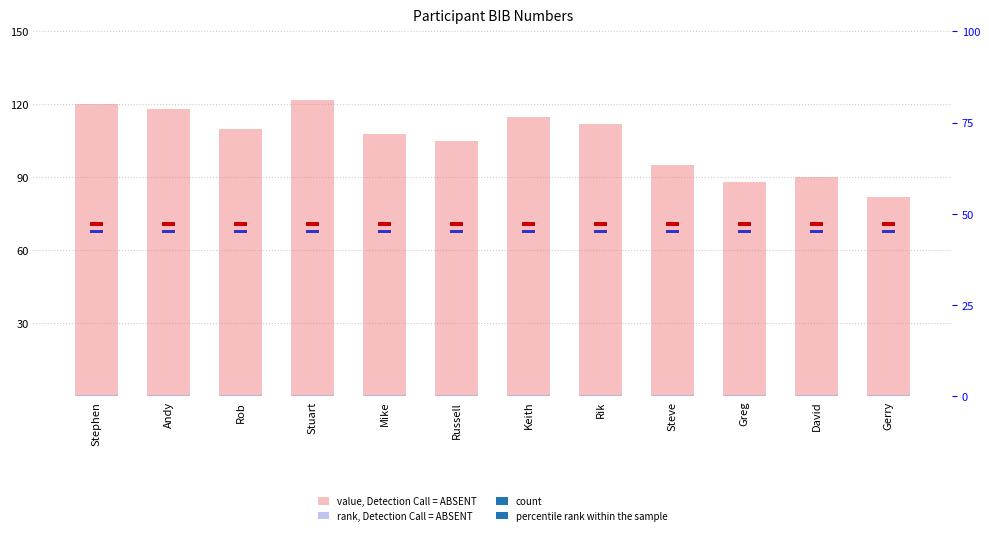

Which has a higher value, Rob or Gerry?

Rob